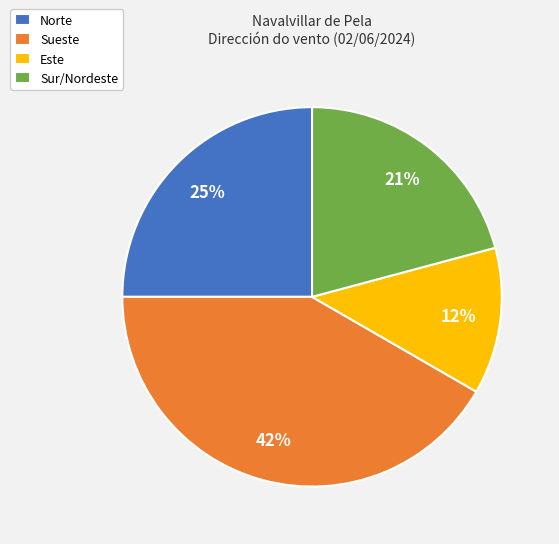

Does any single category account for the majority?

No